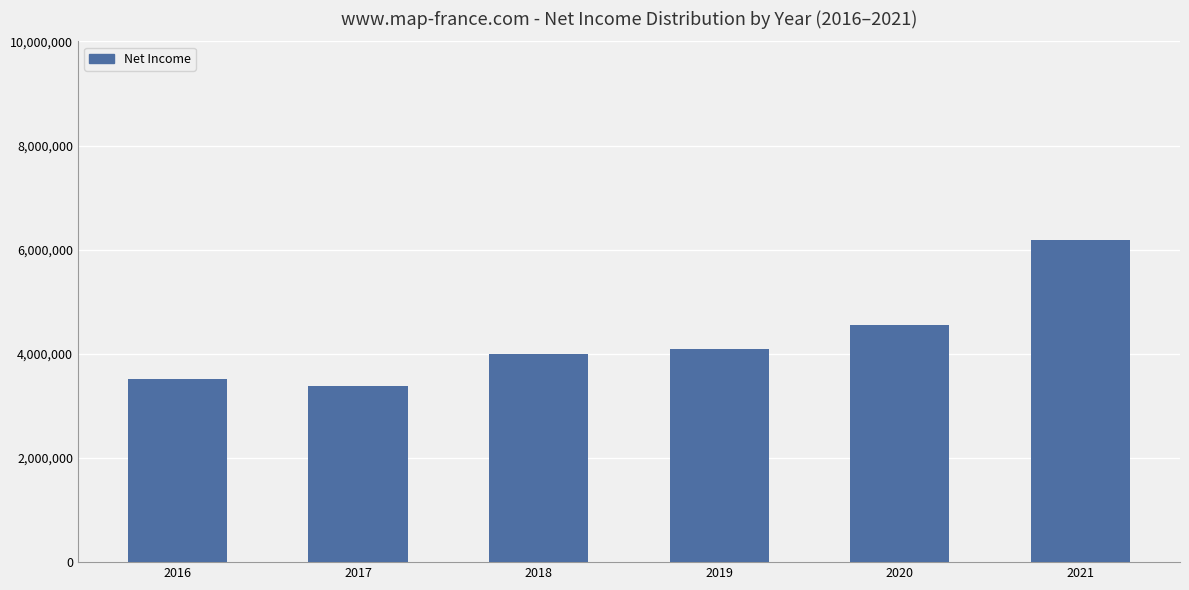

What is the average value?

4287500